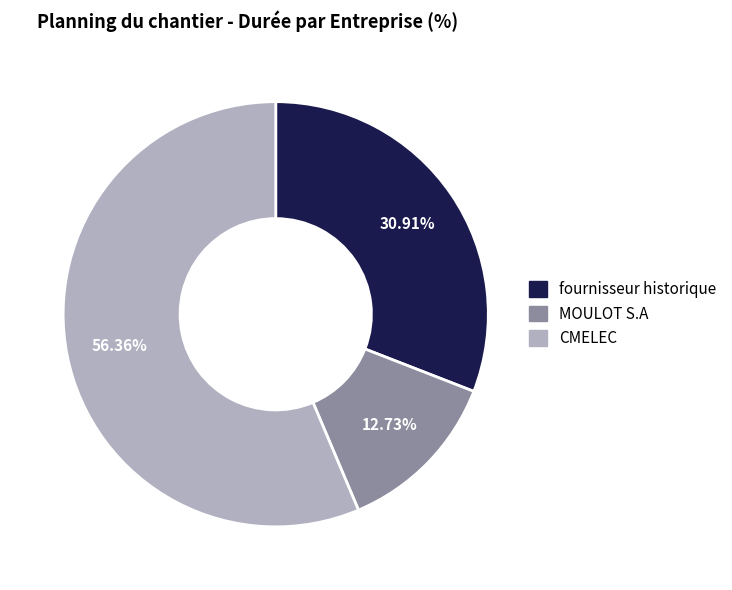

Count the number of slices in the pie.

3